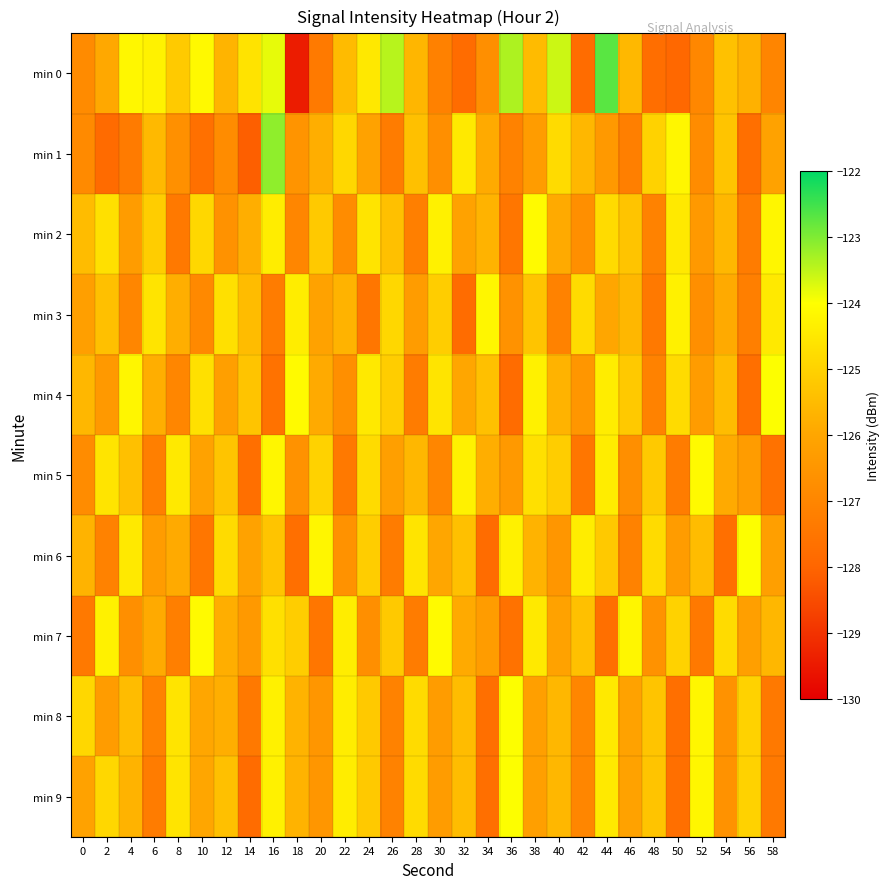

Reading right to left, extract all data points from this chart.

min 0: 58=-127.0	56=-125.7	54=-125.4	52=-127.0	50=-127.9	48=-127.7	46=-125.6	44=-122.7	42=-127.8	40=-123.6	38=-125.5	36=-123.4	34=-126.7	32=-127.8	30=-127.1	28=-125.6	26=-123.4	24=-124.5	22=-125.5	20=-127.3	18=-129.4	16=-123.8	14=-124.6	12=-125.7	10=-124.1	8=-125.2	6=-124.3	4=-124.2	2=-125.9	0=-126.8
min 1: 58=-126.1	56=-127.7	54=-125.3	52=-126.8	50=-124.2	48=-125.0	46=-127.2	44=-126.4	42=-125.6	40=-124.8	38=-126.3	36=-127.1	34=-125.9	32=-124.5	30=-126.7	28=-125.4	26=-127.3	24=-126.1	22=-124.9	20=-125.8	18=-126.6	16=-123.1	14=-128.1	12=-126.8	10=-127.7	8=-126.7	6=-125.5	4=-127.3	2=-127.8	0=-126.9
min 2: 58=-124.2	56=-127.3	54=-125.6	52=-126.4	50=-124.5	48=-127.1	46=-125.3	44=-124.8	42=-126.7	40=-125.9	38=-124.1	36=-127.5	34=-125.7	32=-126.1	30=-124.3	28=-127.2	26=-125.4	24=-124.6	22=-126.8	20=-125.2	18=-127.0	16=-124.4	14=-125.8	12=-126.6	10=-124.9	8=-127.4	6=-125.1	4=-126.3	2=-124.7	0=-125.5
min 3: 58=-124.5	56=-127.2	54=-125.9	52=-126.7	50=-124.3	48=-127.4	46=-125.6	44=-126.0	42=-124.8	40=-127.1	38=-125.3	36=-126.6	34=-124.2	32=-127.8	30=-125.1	28=-126.3	26=-124.9	24=-127.5	22=-125.7	20=-126.1	18=-124.4	16=-127.3	14=-125.5	12=-124.7	10=-126.9	8=-125.8	6=-124.6	4=-127.0	2=-125.4	0=-126.2
min 4: 58=-124.0	56=-127.7	54=-125.5	52=-126.3	50=-124.8	48=-127.1	46=-125.2	44=-124.4	42=-126.5	40=-125.7	38=-124.3	36=-127.8	34=-125.4	32=-126.0	30=-124.6	28=-127.3	26=-125.1	24=-124.5	22=-126.7	20=-125.9	18=-124.1	16=-127.6	14=-125.3	12=-126.2	10=-124.7	8=-127.0	6=-125.8	4=-124.2	2=-126.4	0=-125.6
min 5: 58=-127.6	56=-126.3	54=-125.9	52=-124.1	50=-127.3	48=-125.2	46=-126.7	44=-124.4	42=-127.5	40=-125.1	38=-124.7	36=-126.4	34=-125.8	32=-124.3	30=-127.0	28=-125.6	26=-126.2	24=-124.8	22=-127.4	20=-125.0	18=-126.6	16=-124.2	14=-127.7	12=-125.3	10=-126.1	8=-124.5	6=-127.2	4=-125.4	2=-124.6	0=-126.8
min 6: 58=-126.2	56=-124.0	54=-127.7	52=-125.5	50=-126.3	48=-124.8	46=-127.1	44=-125.2	42=-124.4	40=-126.5	38=-125.7	36=-124.3	34=-127.8	32=-125.4	30=-126.0	28=-124.6	26=-127.3	24=-125.1	22=-126.6	20=-124.2	18=-127.7	16=-125.3	14=-126.1	12=-124.8	10=-127.5	8=-125.9	6=-126.3	4=-124.5	2=-127.1	0=-125.7
min 7: 58=-125.6	56=-126.2	54=-124.8	52=-127.4	50=-125.0	48=-126.6	46=-124.2	44=-127.7	42=-125.4	40=-126.1	38=-124.5	36=-127.6	34=-126.3	32=-125.9	30=-124.1	28=-127.3	26=-125.2	24=-126.7	22=-124.4	20=-127.5	18=-125.1	16=-124.7	14=-126.4	12=-125.8	10=-124.1	8=-127.2	6=-125.9	4=-126.7	2=-124.3	0=-127.4
min 8: 58=-127.4	56=-125.0	54=-126.6	52=-124.2	50=-127.7	48=-125.3	46=-126.1	44=-124.5	42=-127.0	40=-125.6	38=-126.2	36=-124.0	34=-127.7	32=-125.5	30=-126.3	28=-124.8	26=-127.1	24=-125.2	22=-124.4	20=-126.5	18=-125.7	16=-124.3	14=-127.4	12=-125.8	10=-126.0	8=-124.6	6=-127.1	4=-125.5	2=-126.3	0=-124.9
min 9: 58=-127.4	56=-125.0	54=-126.6	52=-124.2	50=-127.7	48=-125.3	46=-126.1	44=-124.5	42=-127.0	40=-125.6	38=-126.2	36=-124.0	34=-127.7	32=-125.5	30=-126.3	28=-124.8	26=-127.1	24=-125.2	22=-124.4	20=-126.5	18=-125.7	16=-124.3	14=-127.8	12=-125.4	10=-126.0	8=-124.6	6=-127.3	4=-125.7	2=-124.9	0=-126.1